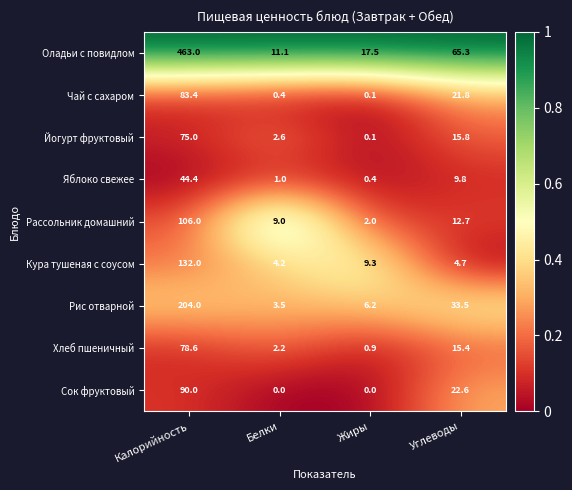

The value of Рассольник домашний at Жиры is 0.6. True or false?

False